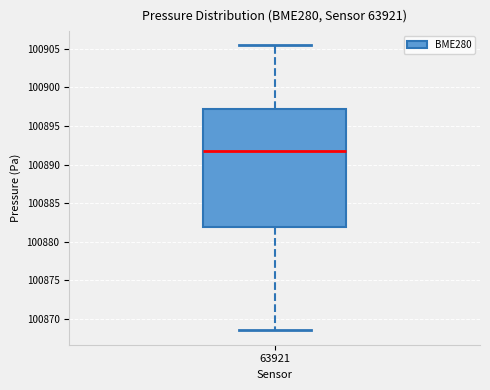

Where is the upper edge of the box at x = 63921 on the y-axis? The values are not printed on the chart, so give them approximately, as read against the axis.

100897.0